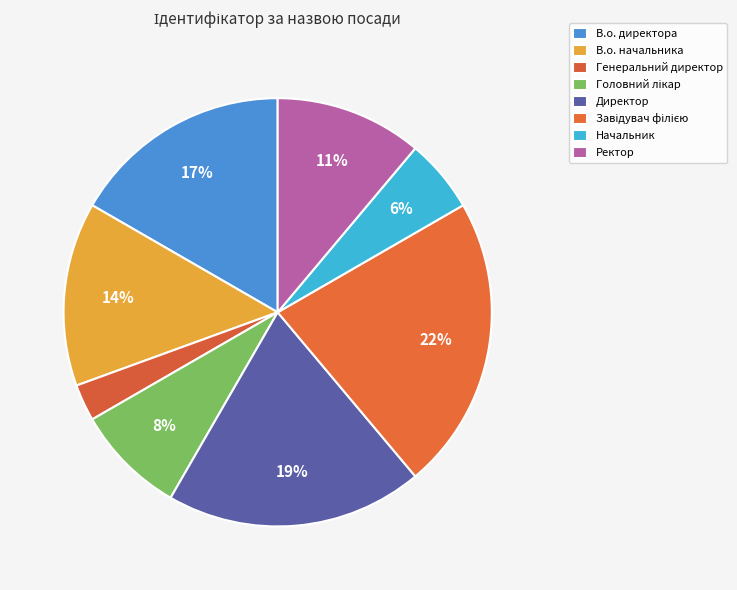

Which slice is the smallest?

Генеральний директор